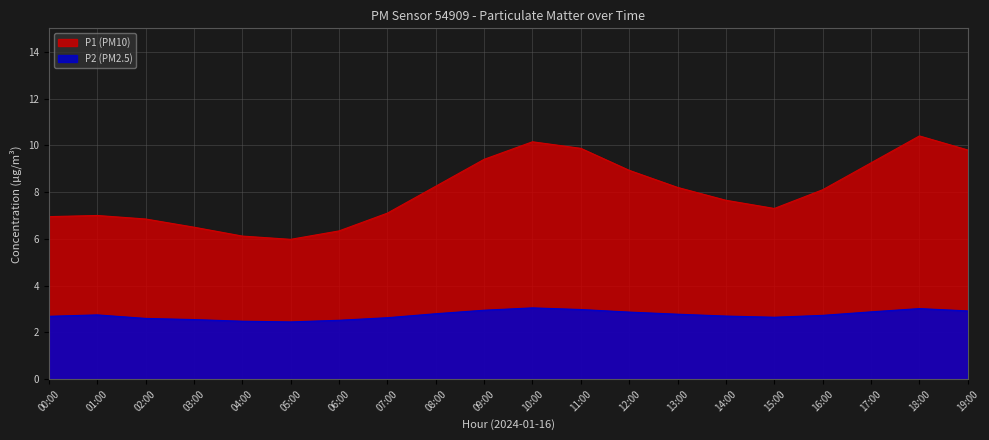

True or false: P1 and P2 cross at least once.

False